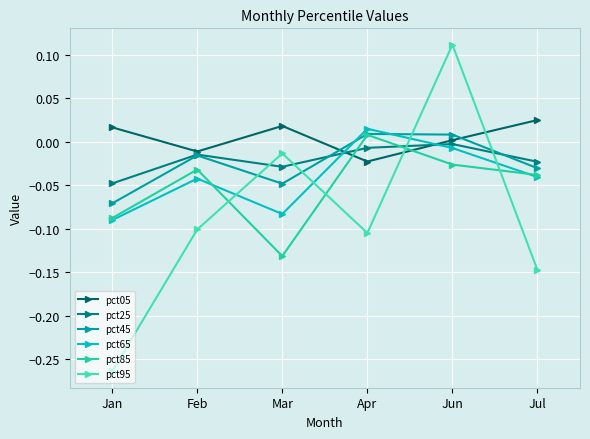

Which category has the highest value in the pct25 series?

Jun